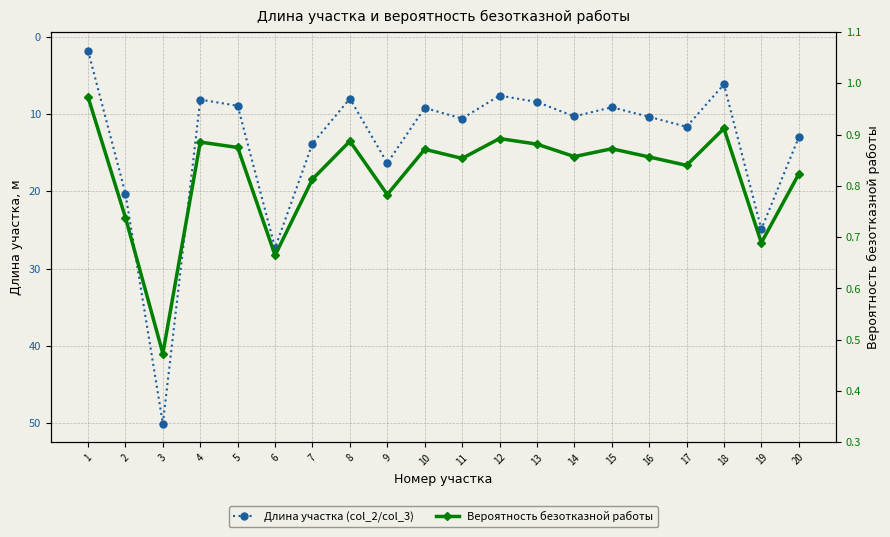

What is the approximate value of Длина участка (col_2/col_3) at 10?

9.2